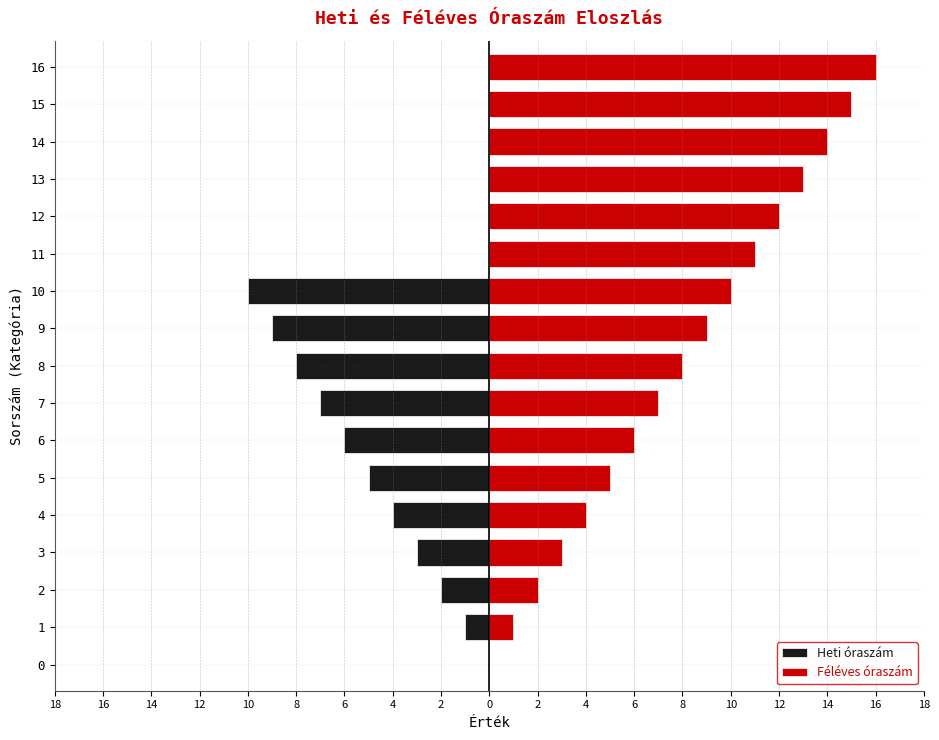

Is it true that Féléves óraszám equals 6 at 6?

True